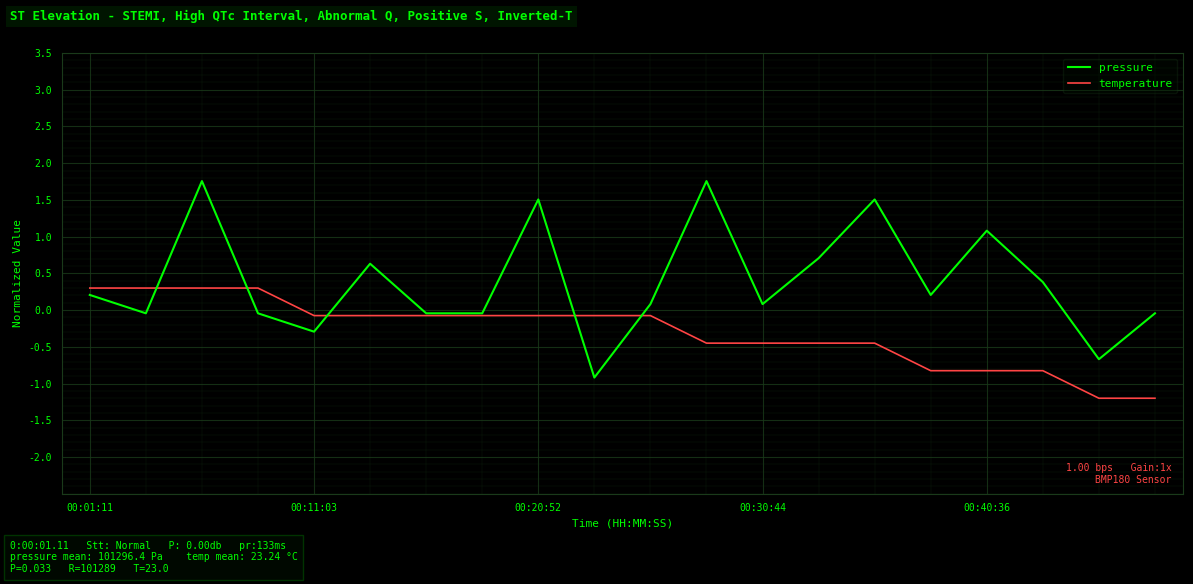

What is the difference between the second highest and minimum values in the pressure series?

2.7